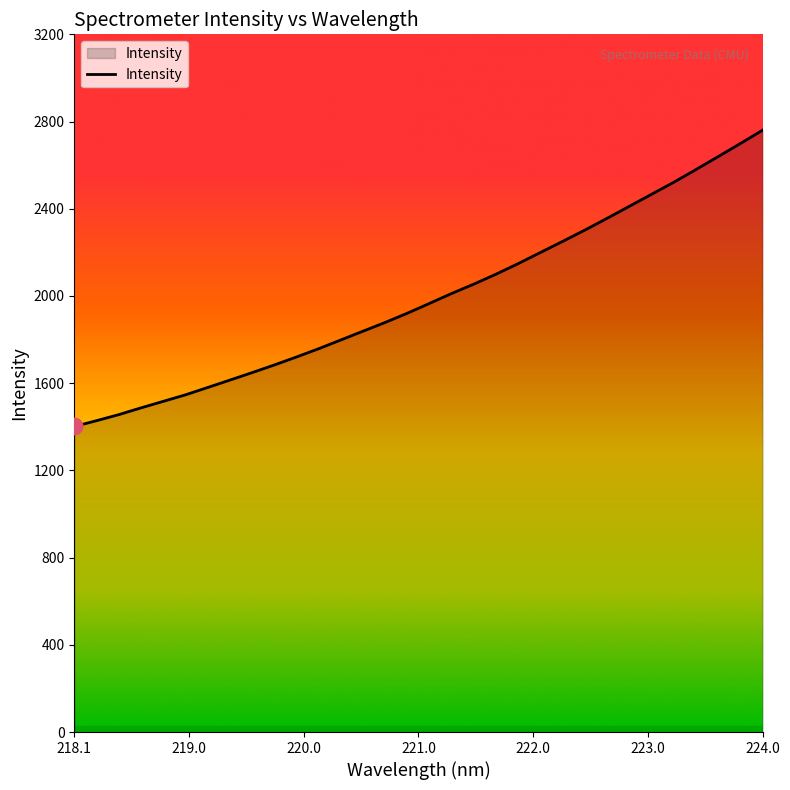

What is the minimum value shown in the chart?

1401.4